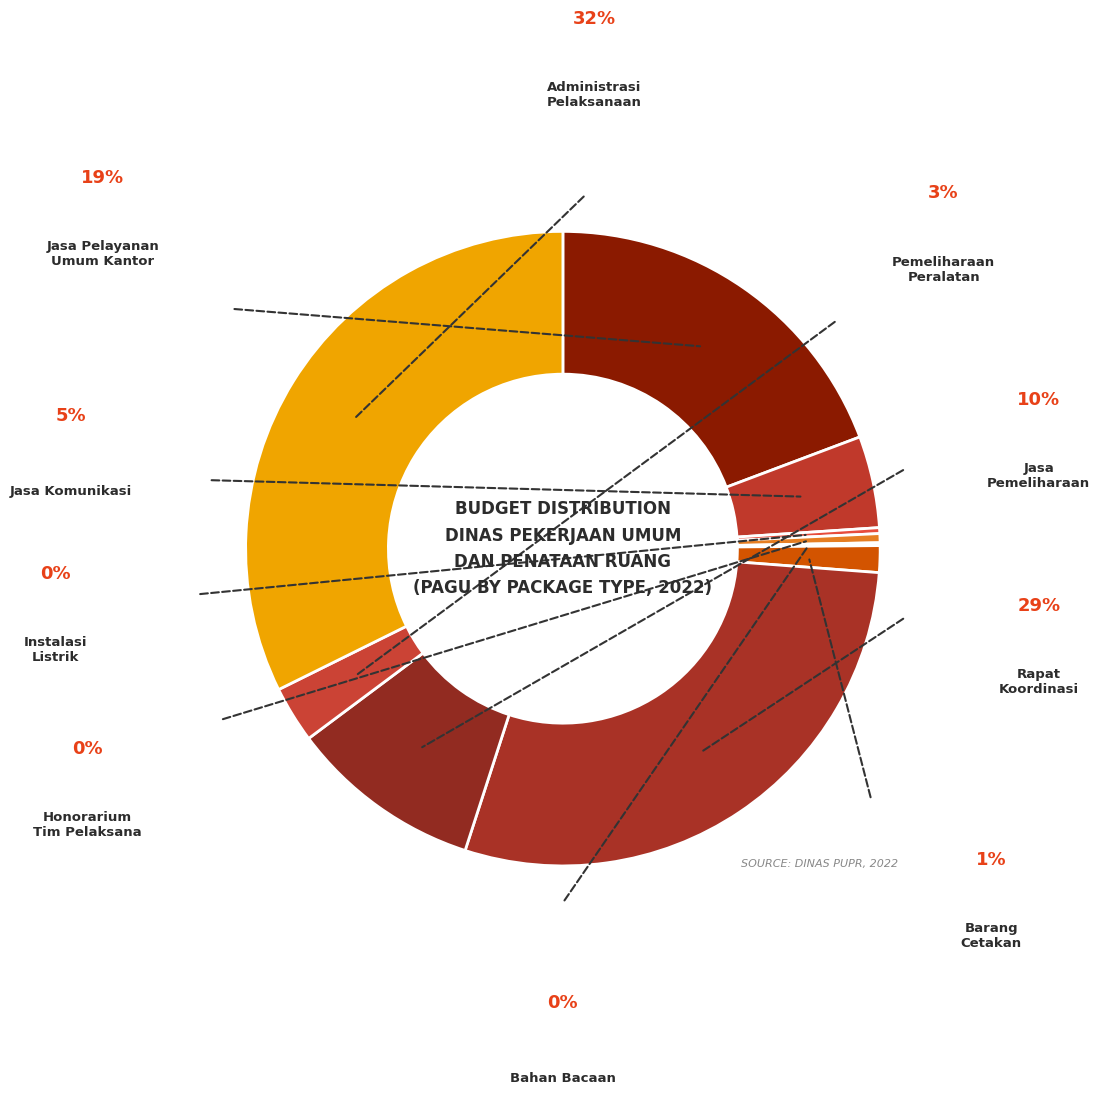

Count the number of slices in the pie.

10